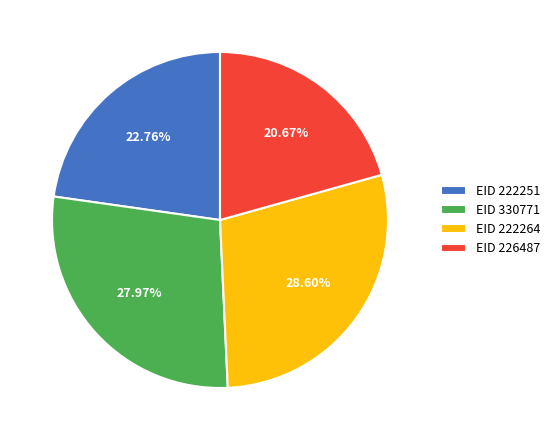

Is the sum of EID 222264 and EID 330771 greater than half?

Yes